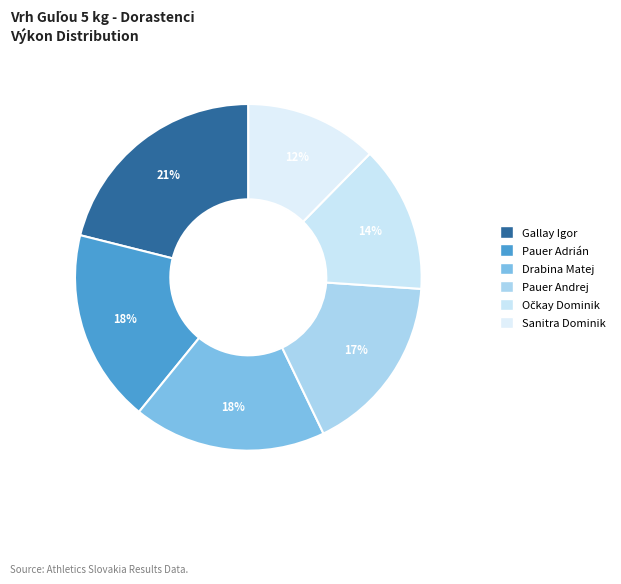

Count the number of slices in the pie.

6